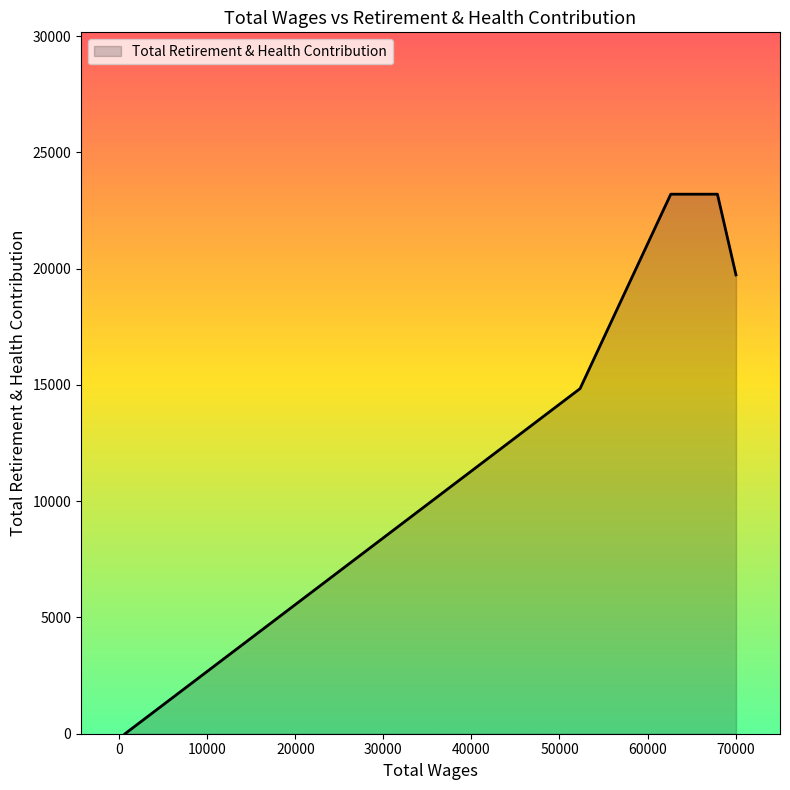

True or false: there are more than 1 points higher than both neighbors.

False